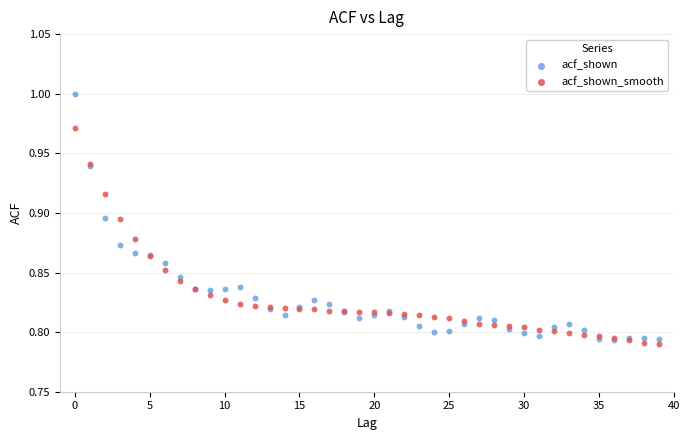

Which series reaches the minimum Y coordinate?

acf_shown_smooth